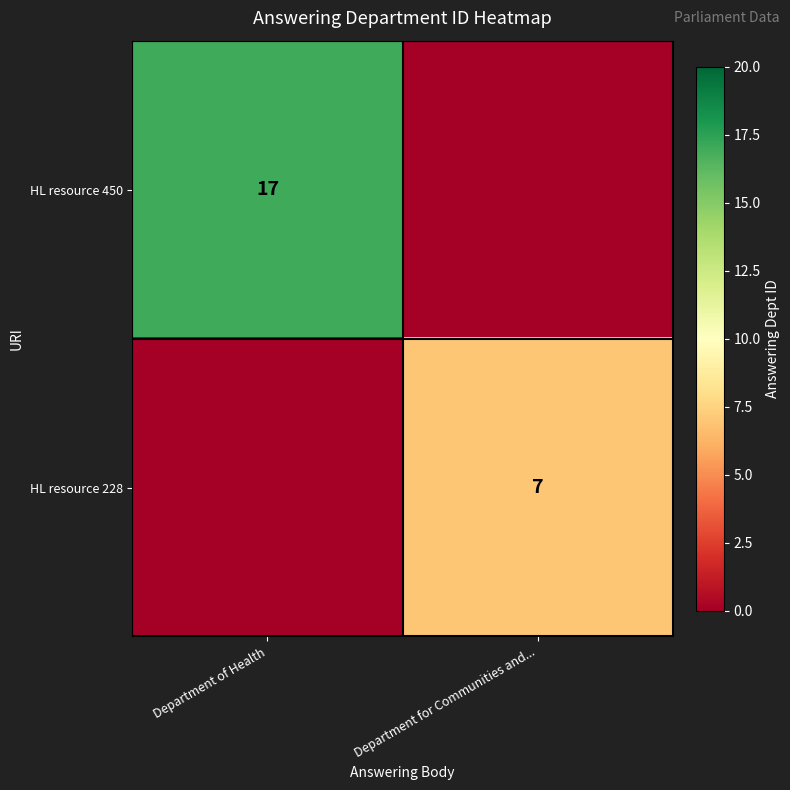

The value of HL resource 450 at Department of Health is 17. True or false?

True